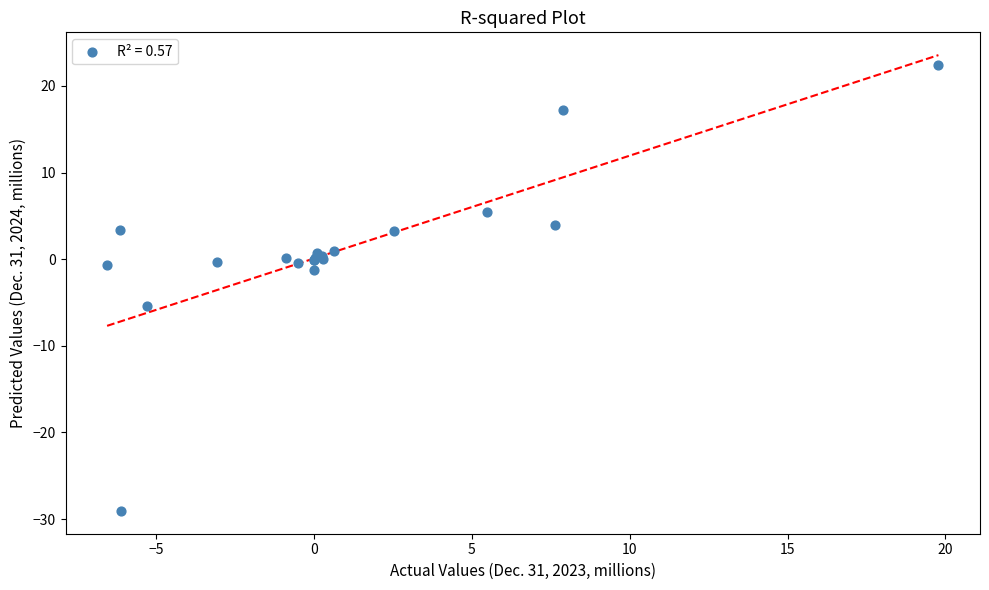

What Y value in the scatter plot is closest to -3?

-1.3